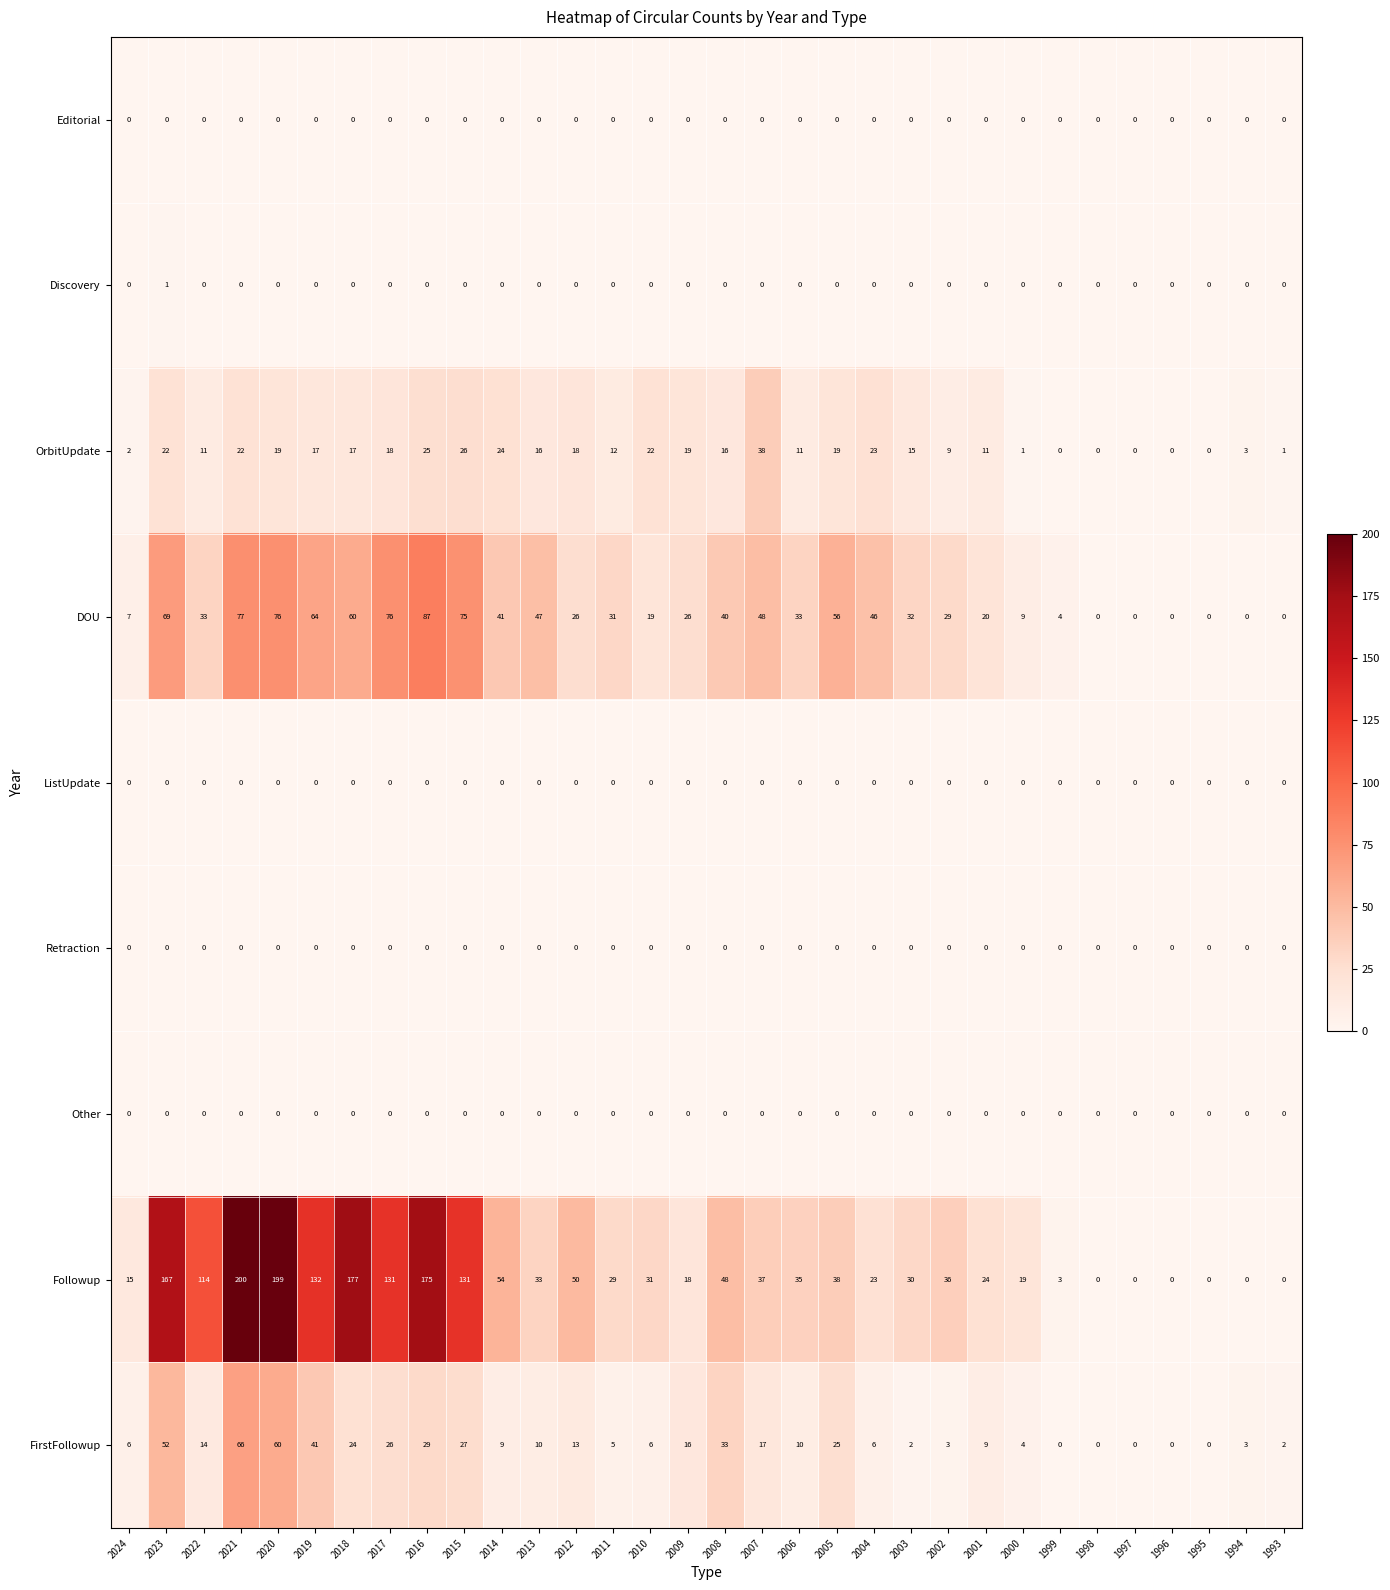

What is the maximum value for FirstFollowup?

66